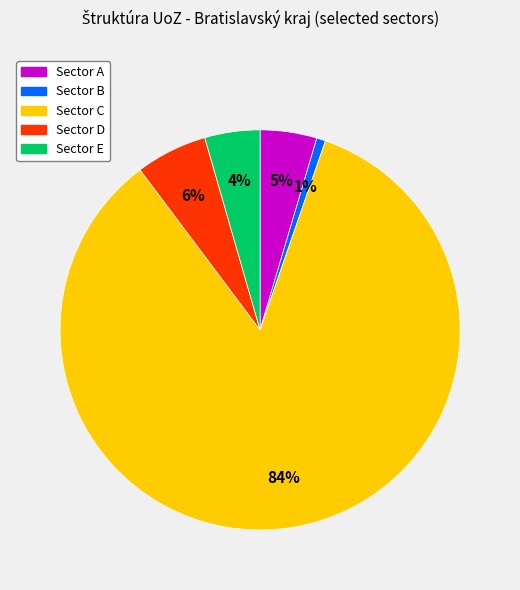

Is there any slice that represents more than half of the pie?

Yes